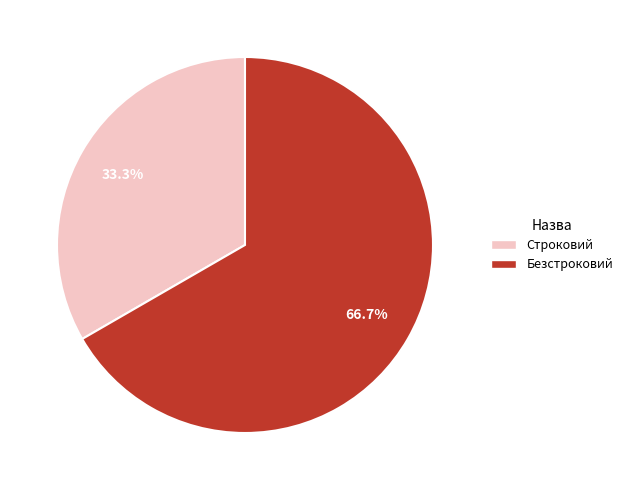

What percentage is the Безстроковий slice, to the nearest percent?

67%